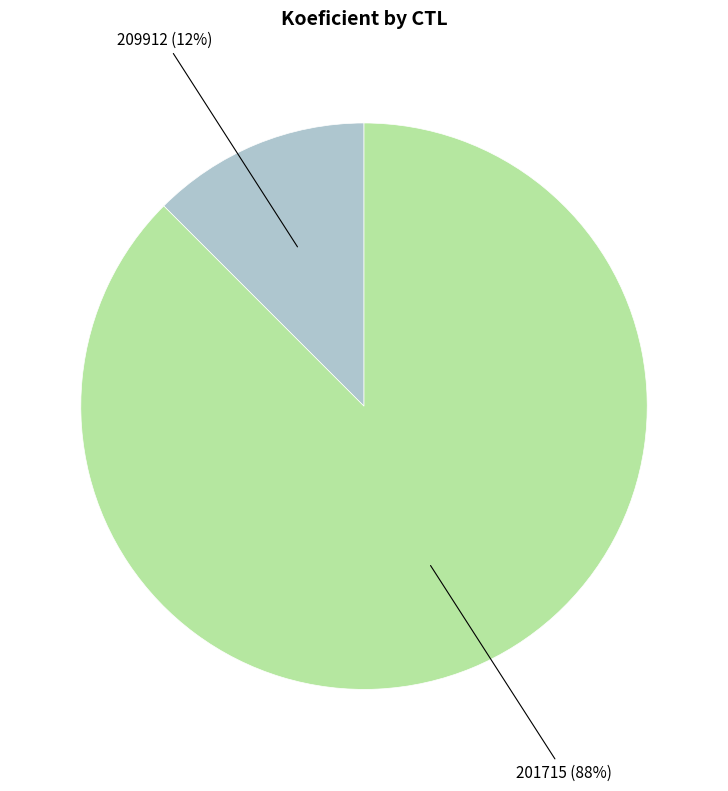

Which has a higher value, 201715 or 209912?

201715